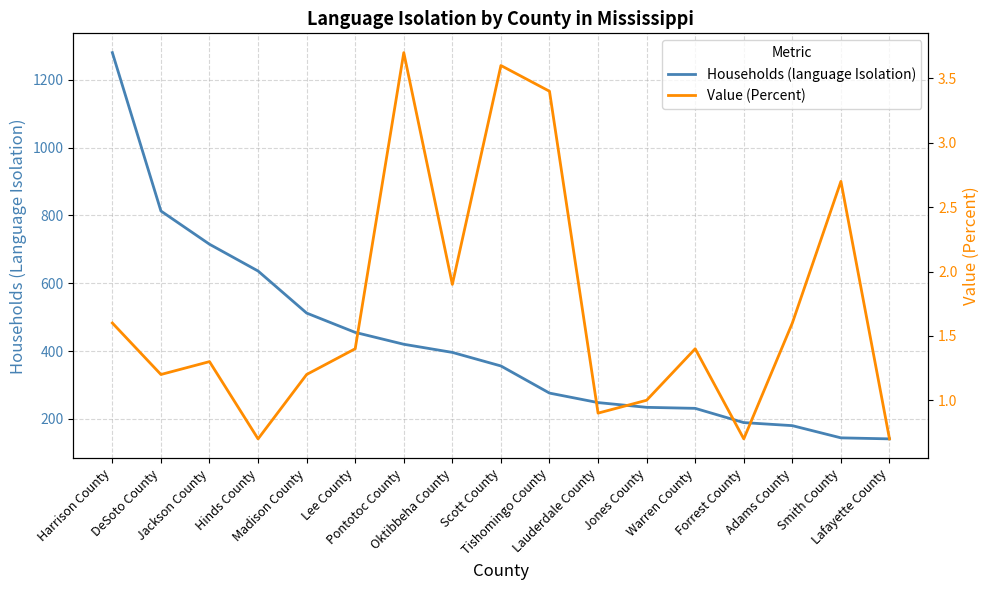

True or false: Value (Percent) and Households (language Isolation) cross at least once.

False